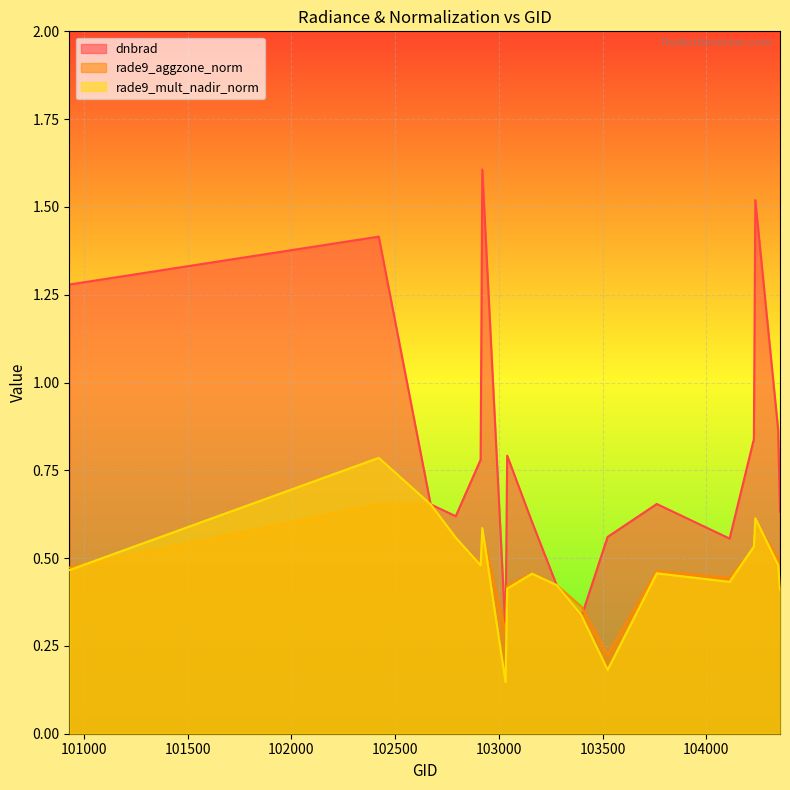

Reading left to right, extract all data points from this chart.

dnbrad: 100930=1.3	102421=1.4	102671=0.7	102792=0.6	102912=0.8	102920=1.6	103032=0.3	103040=0.8	103160=0.6	103279=0.4	103397=0.3	103524=0.6	103761=0.7	104112=0.6	104229=0.8	104236=1.5	104346=0.9	104355=0.6
rade9_aggzone_norm: 100930=0.5	102421=0.7	102671=0.7	102792=0.6	102912=0.5	102920=0.6	103032=0.3	103040=0.4	103160=0.5	103279=0.4	103397=0.4	103524=0.2	103761=0.5	104112=0.4	104229=0.5	104236=0.6	104346=0.5	104355=0.4
rade9_mult_nadir_norm: 100930=0.5	102421=0.8	102671=0.7	102792=0.6	102912=0.5	102920=0.6	103032=0.1	103040=0.4	103160=0.5	103279=0.4	103397=0.3	103524=0.2	103761=0.5	104112=0.4	104229=0.5	104236=0.6	104346=0.5	104355=0.4